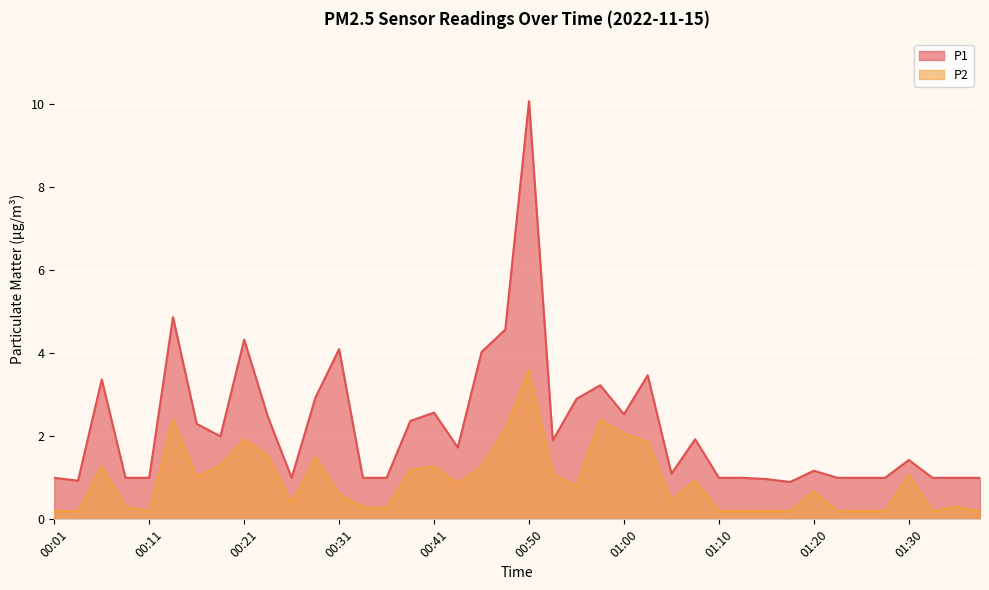

Does the chart display data point markers on the line(s)?

No